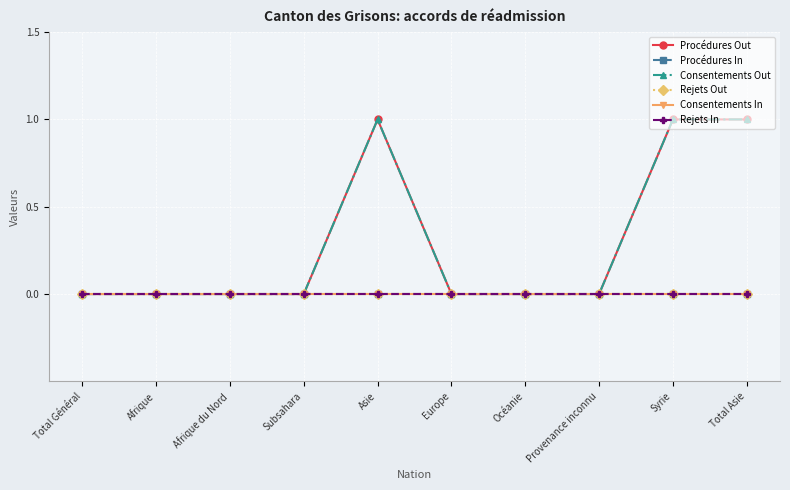

Does the chart have visible grid lines?

Yes